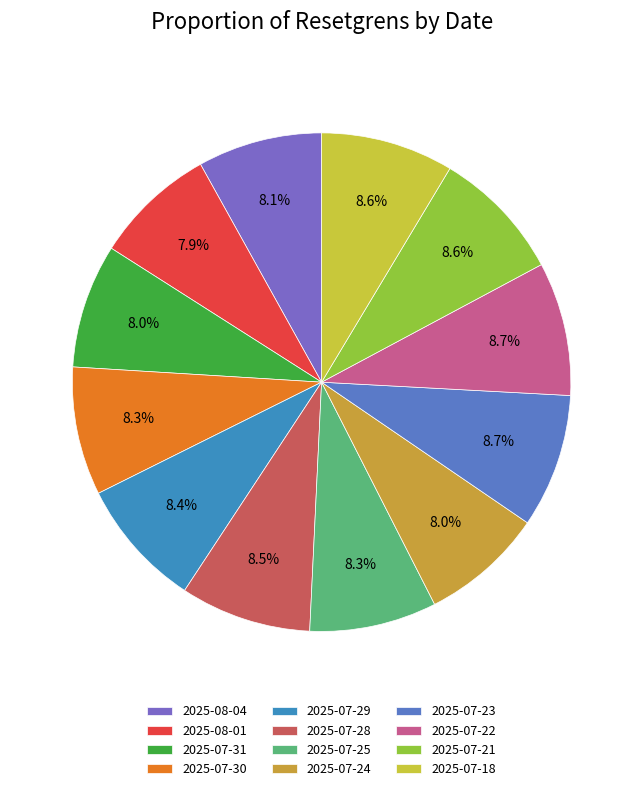

How much of the chart is everything except 2025-07-21?

91.4%